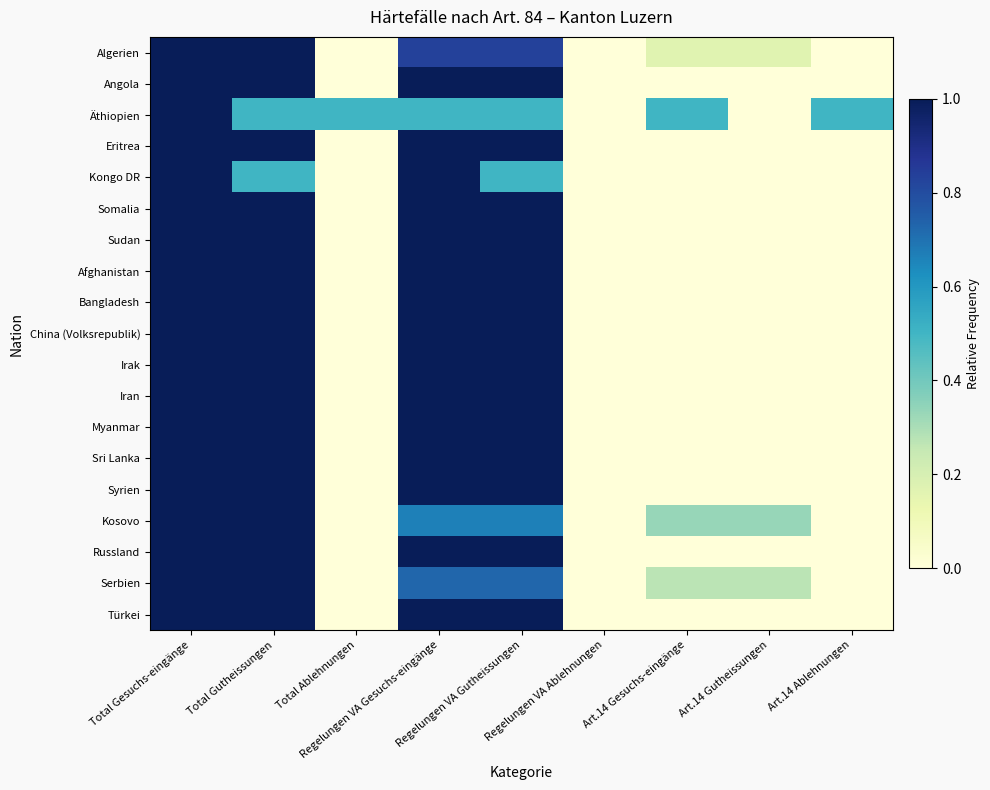

At Regelungen VA Ablehnungen, list the series in order from smallest to largest.

Algerien, Angola, Äthiopien, Eritrea, Kongo DR, Somalia, Sudan, Afghanistan, Bangladesh, China (Volksrepublik), Irak, Iran, Myanmar, Sri Lanka, Syrien, Kosovo, Russland, Serbien, Türkei